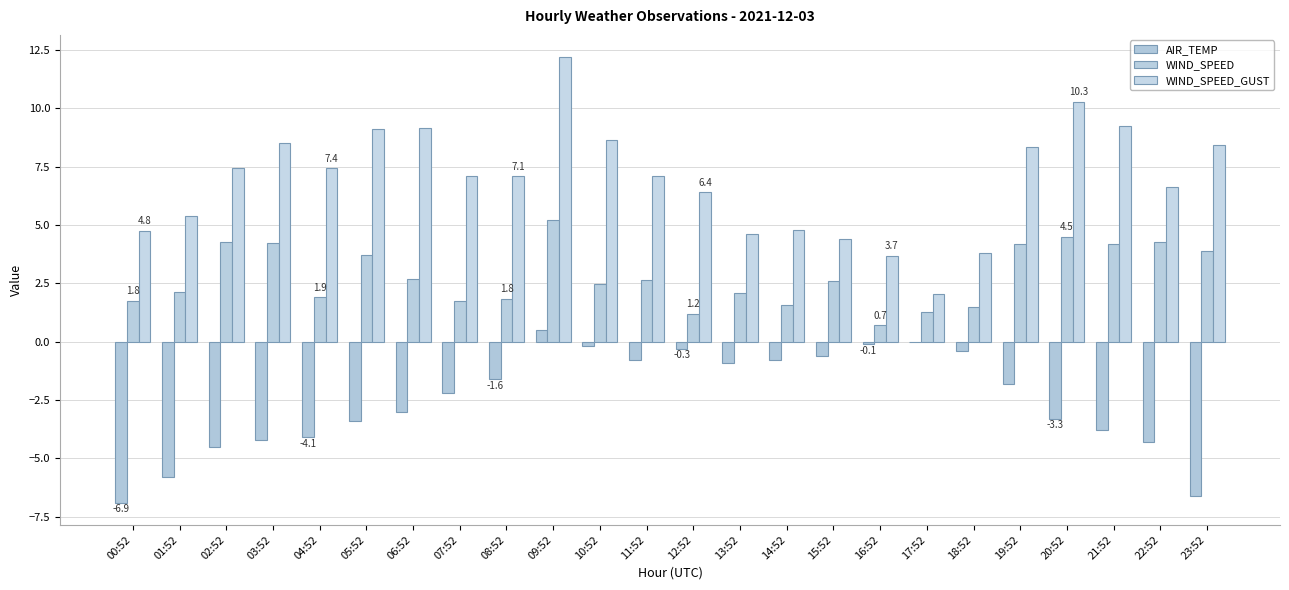

Which category has the lowest value in the WIND_SPEED_GUST series?

17:52